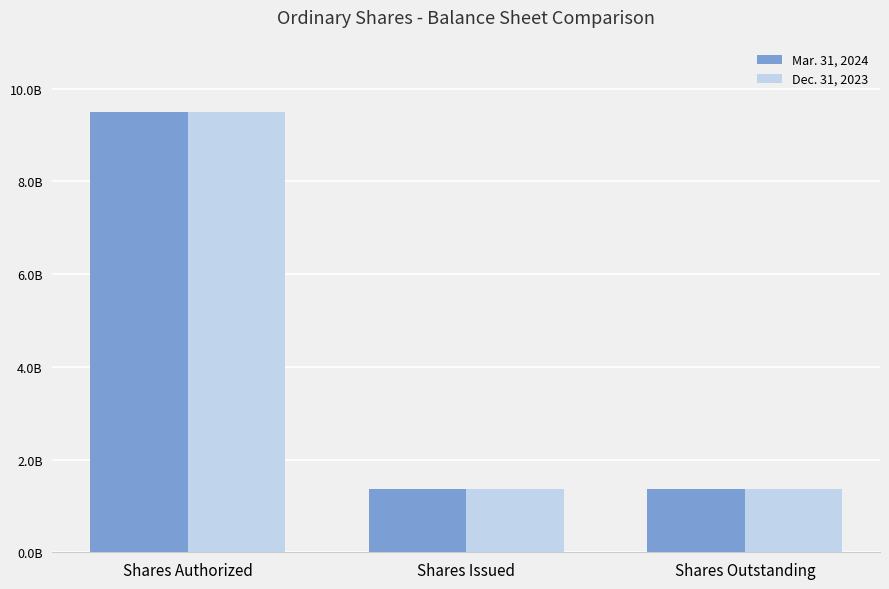

Are the bars horizontal?

No